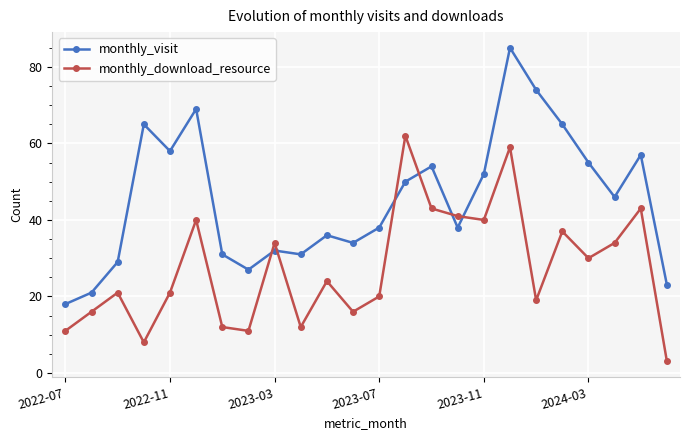

Which series has the widest spread of values?

monthly_visit